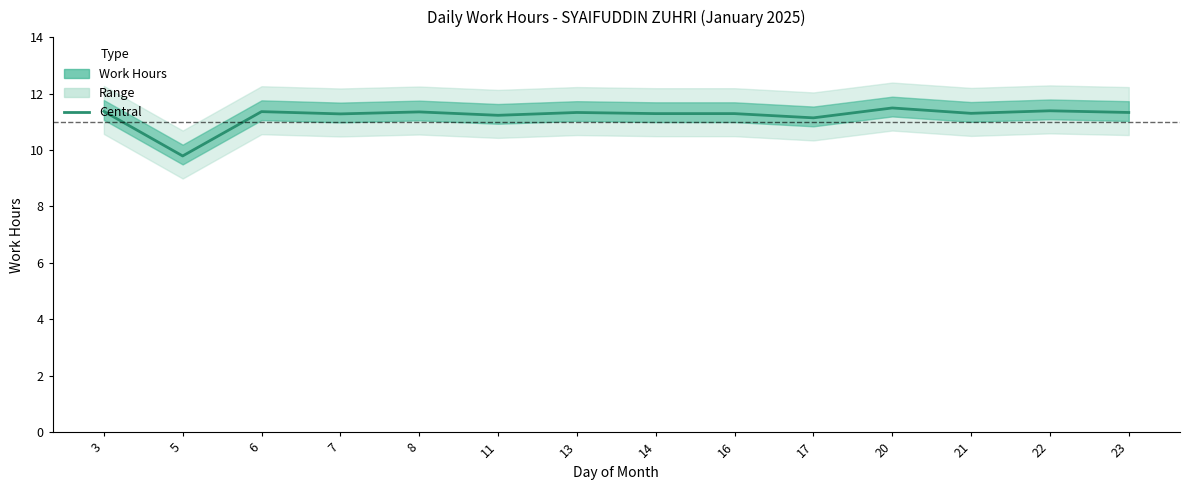

Which category has the highest value across all series?

20